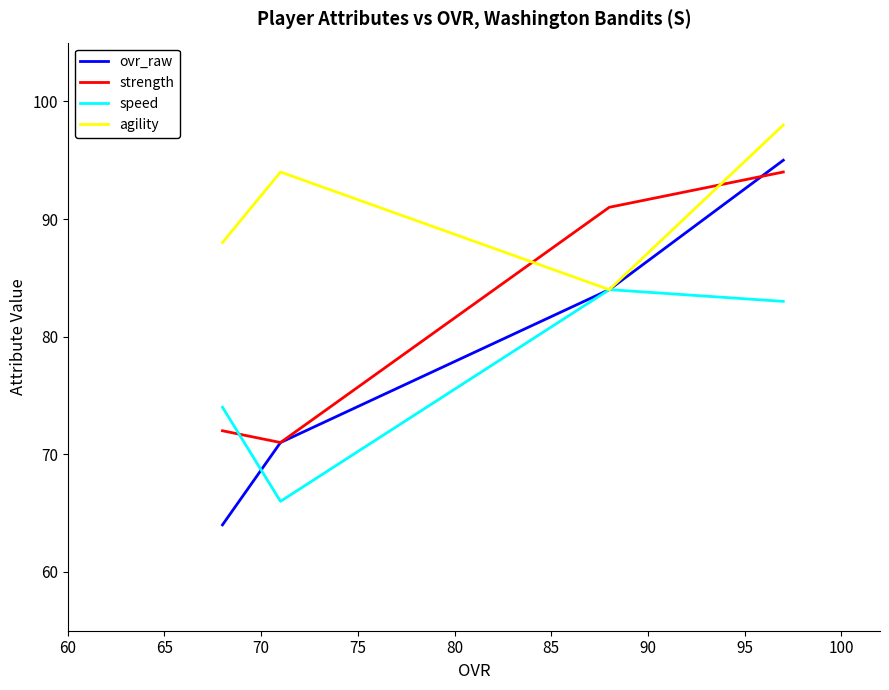

Which series has the widest spread of values?

ovr_raw